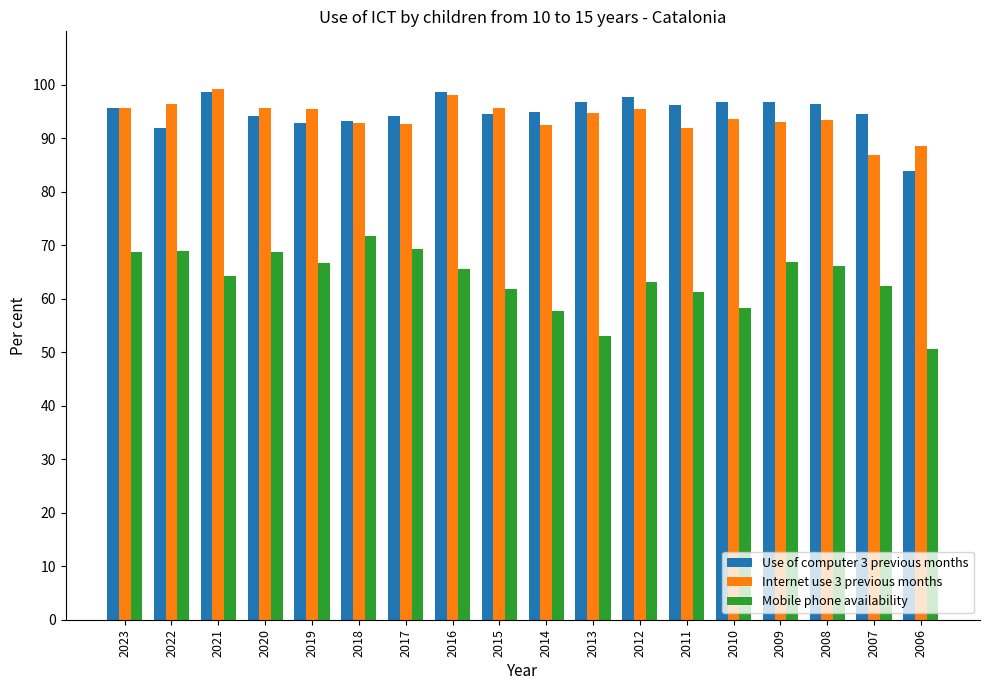

What is the difference between the maximum and second lowest values in the Mobile phone availability series?

18.7